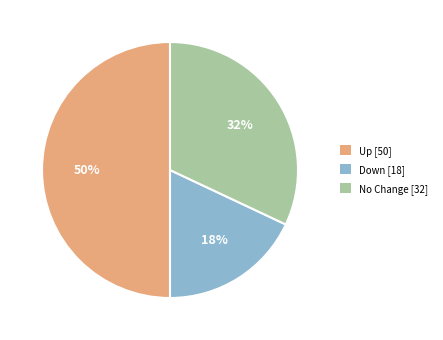

To the nearest percent, what is the average slice percentage?

33%